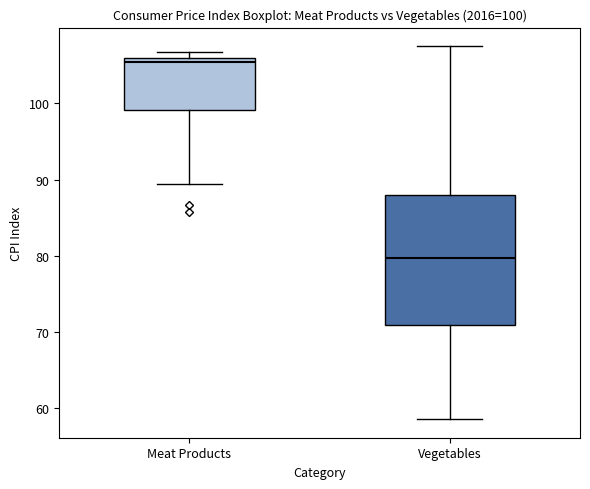

Which box's median line is the lowest?

Vegetables